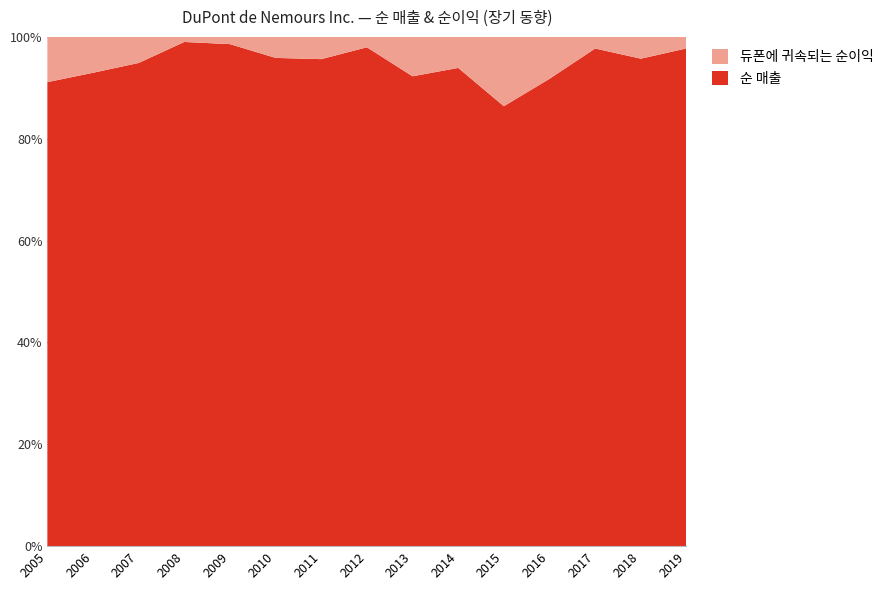

Reading left to right, what are all the values shown in this chart?

순 매출: 46307	49124	53513	57514	44875	53674	59985	56786	57080	58167	48778	48158	62484	85977	21512
듀폰에 귀속되는 순이익: 4515	3724	2887	579	648	2310	2742	1182	4787	3772	7685	4318	1460	3844	498